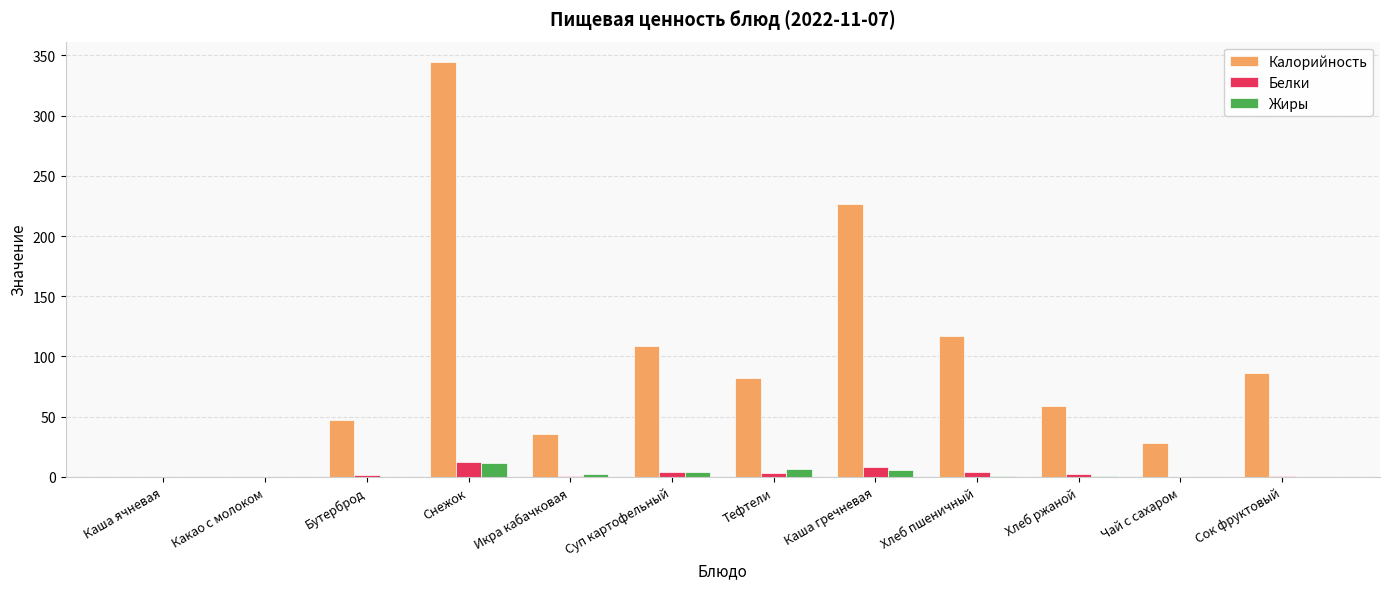

The value of Жиры at Чай с сахаром is 0.0. True or false?

True